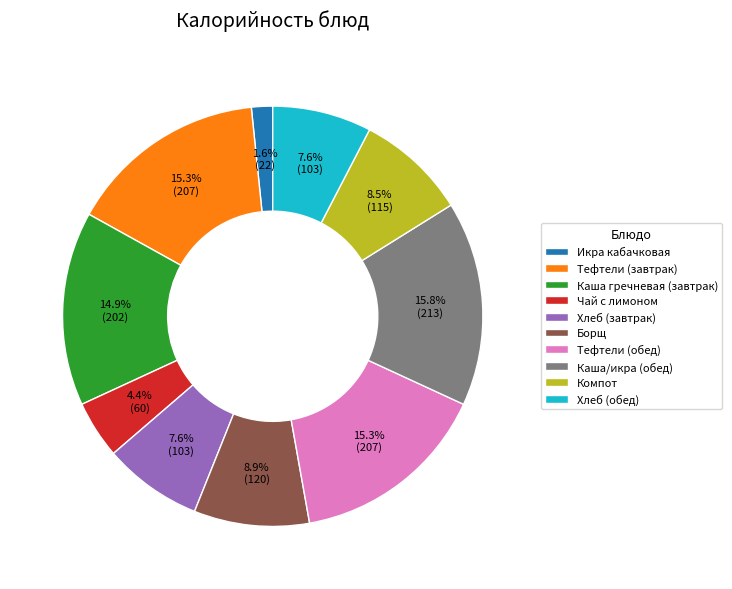

Is the sum of Чай с лимоном and Хлеб (обед) greater than half?

No